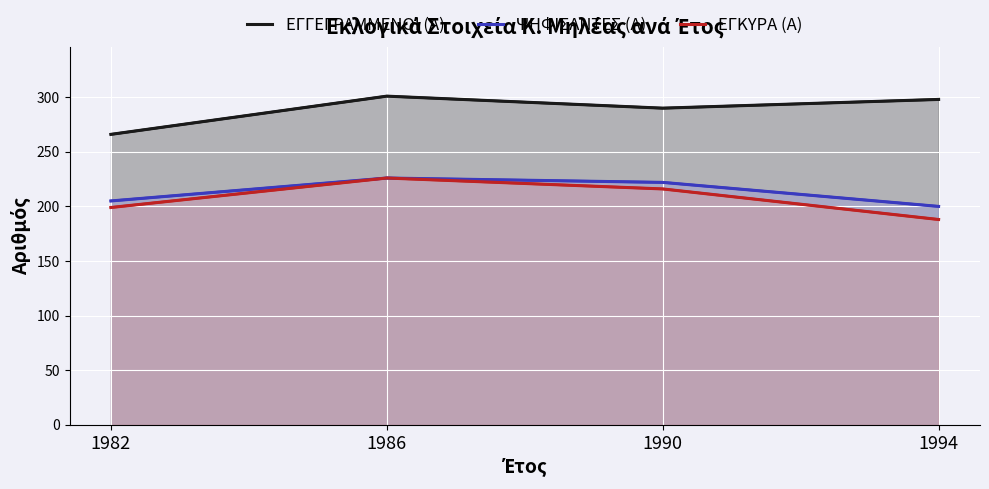

How many values in the ΨΗΦΙΣΑΝΤΕΣ (Α) series exceed 222?

1